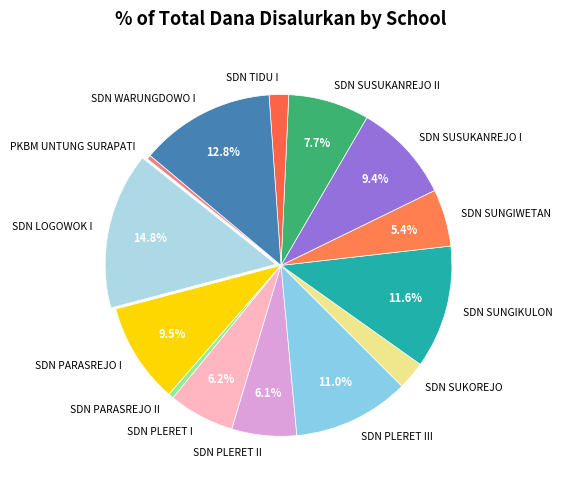

Count the number of slices in the pie.

14